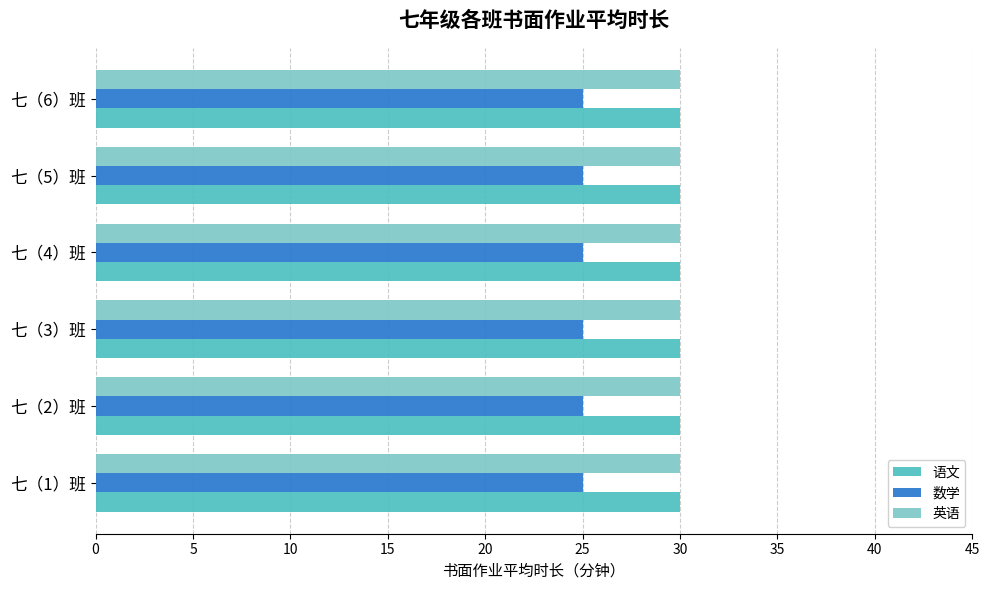

What is the approximate value of 数学 at 七（3）班?

25